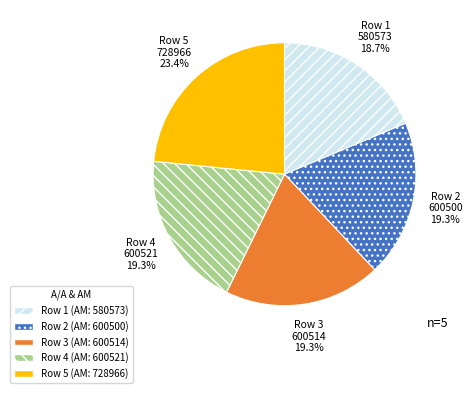

Is the sum of Row 3 and Row 1 greater than half?

No